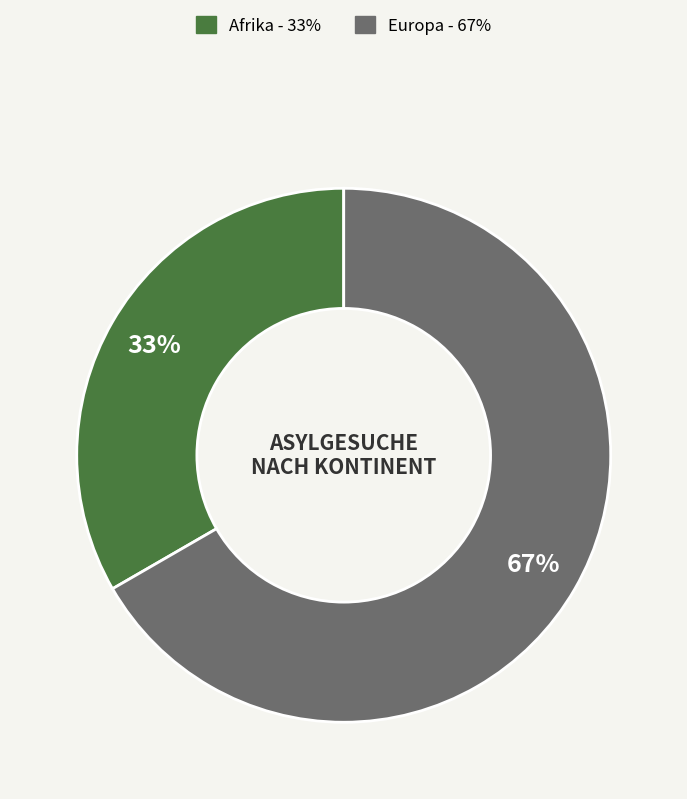

To the nearest percent, what is the average slice percentage?

50%